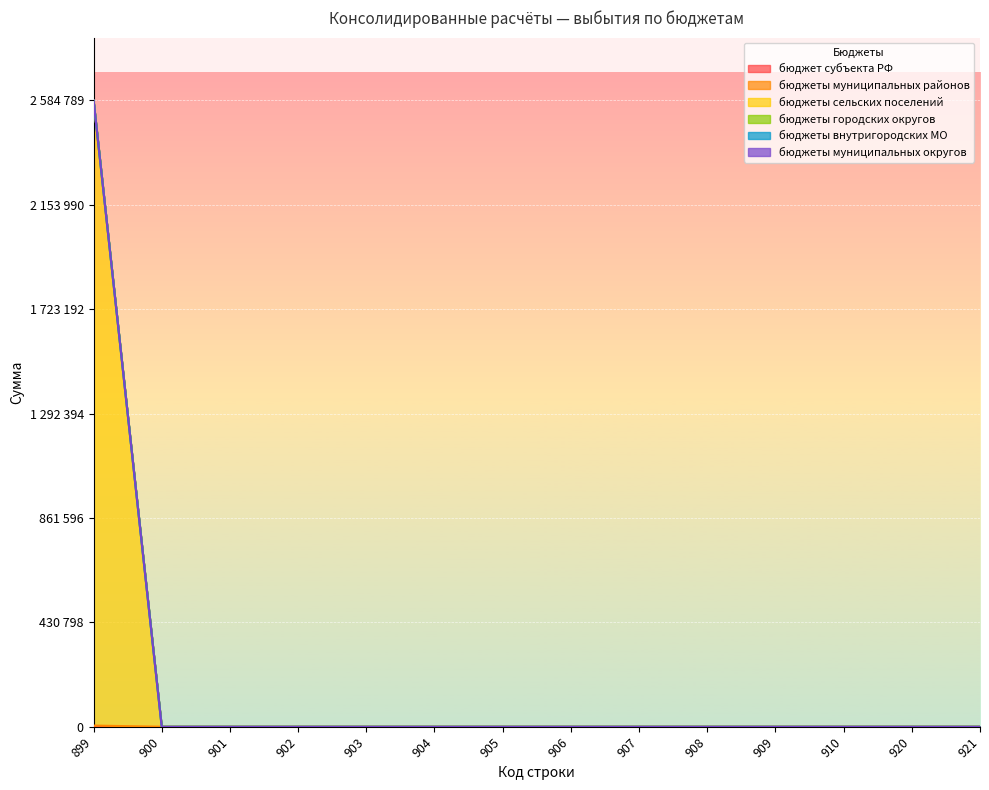

What is the maximum value for бюджеты сельских поселений?

2579789